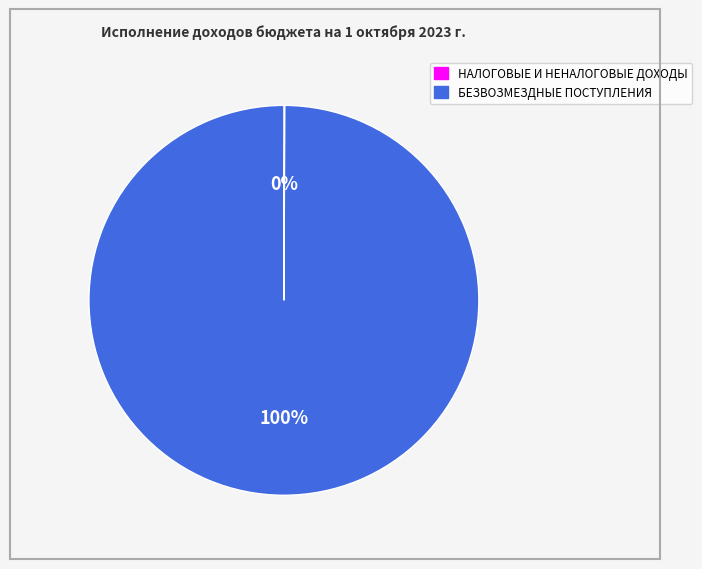

Is it true that БЕЗВОЗМЕЗДНЫЕ ПОСТУПЛЕНИЯ is 87% of the pie?

False